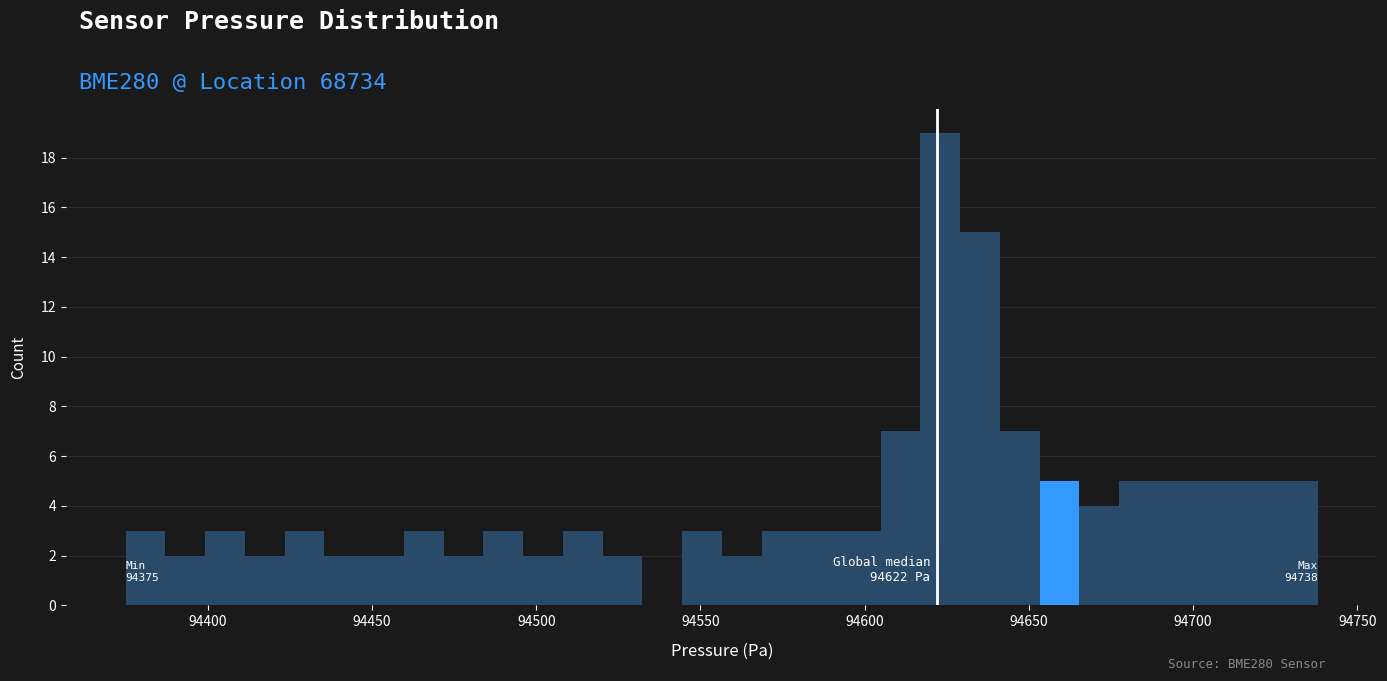

Around what value on the x-axis is the tallest bar? Give the approximate position of its centre, as read against the axis.

94625